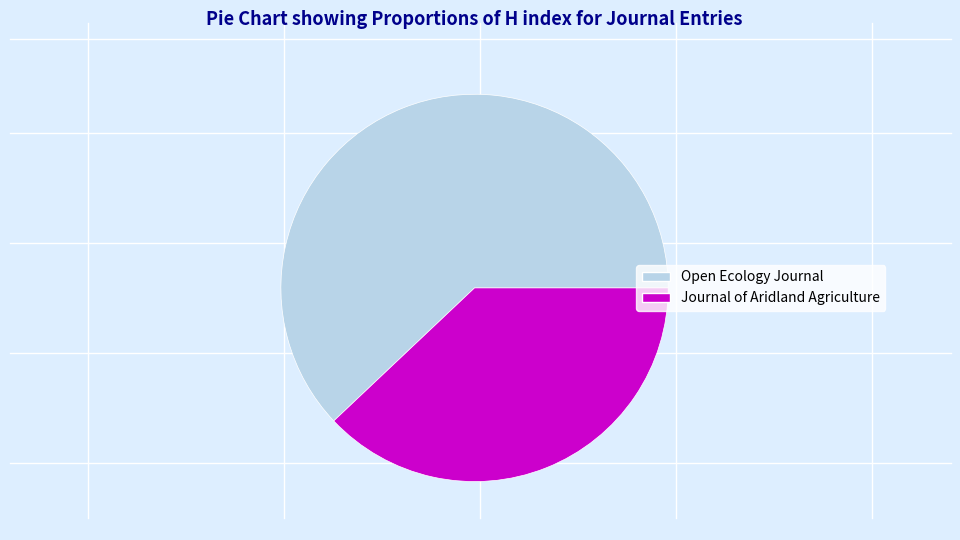

Count the number of slices in the pie.

2